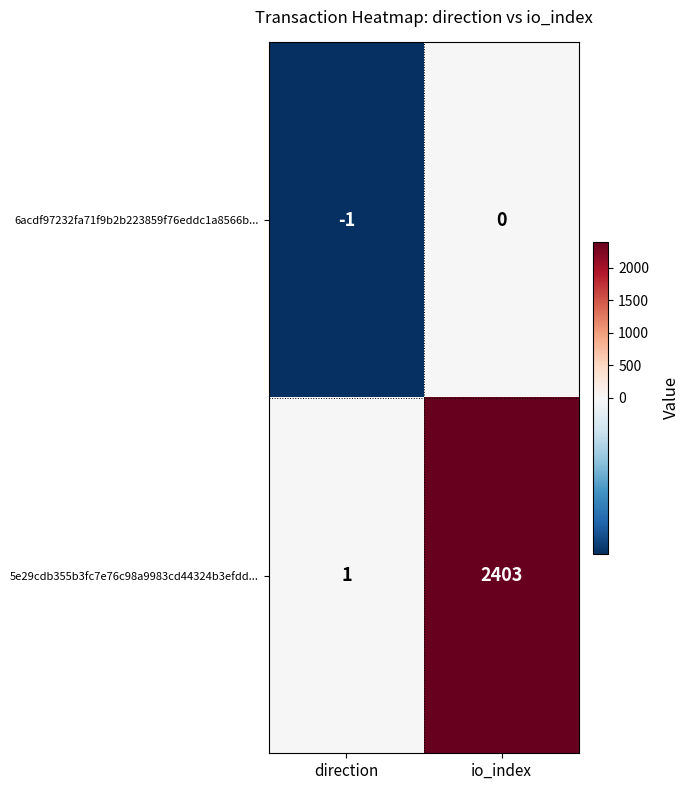

Rank the series by their average value, from lowest to highest.

6acdf97232fa71f9b2b223859f76eddc1a8566b..., 5e29cdb355b3fc7e76c98a9983cd44324b3efdd...